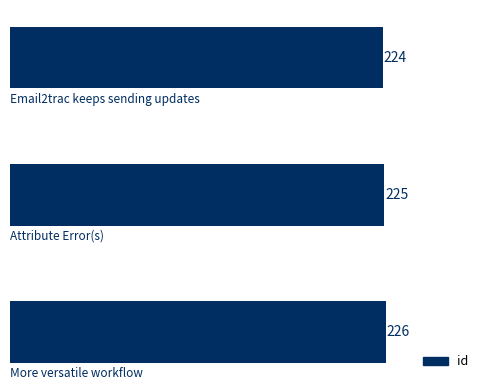

How many bars are there in total?

3